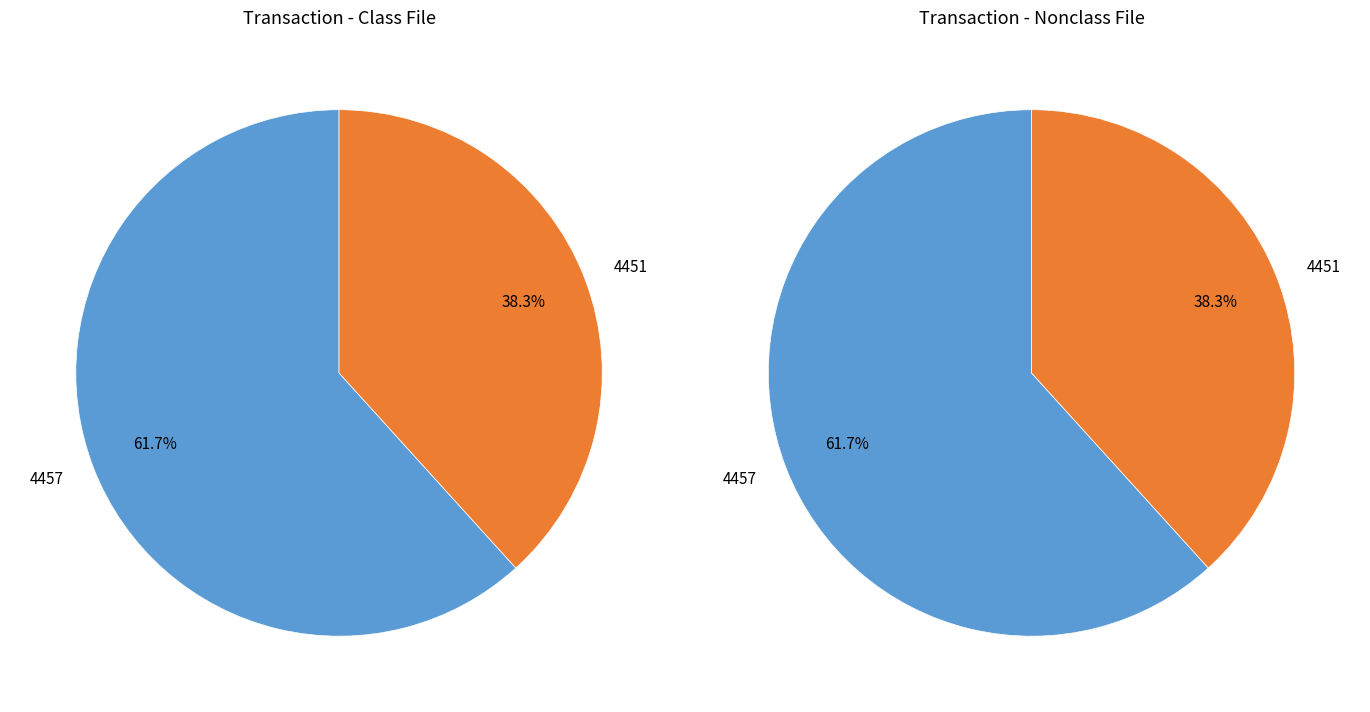

Do 4457 and 4451 together represent more than half of the pie?

Yes